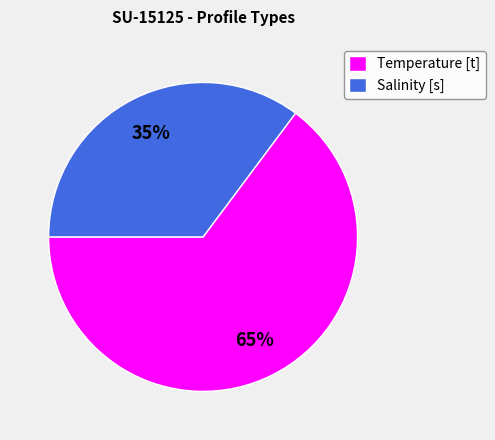

How many segments does this pie chart have?

2